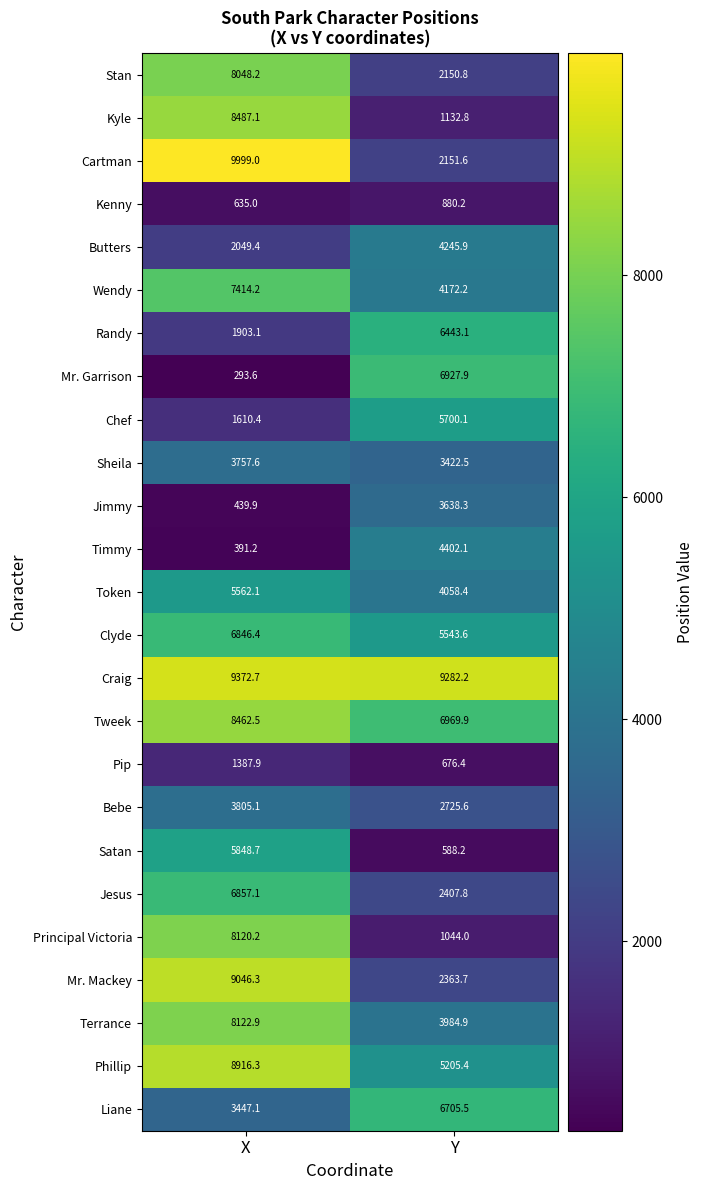

Between X and Y, which series saw the biggest shift?

Cartman